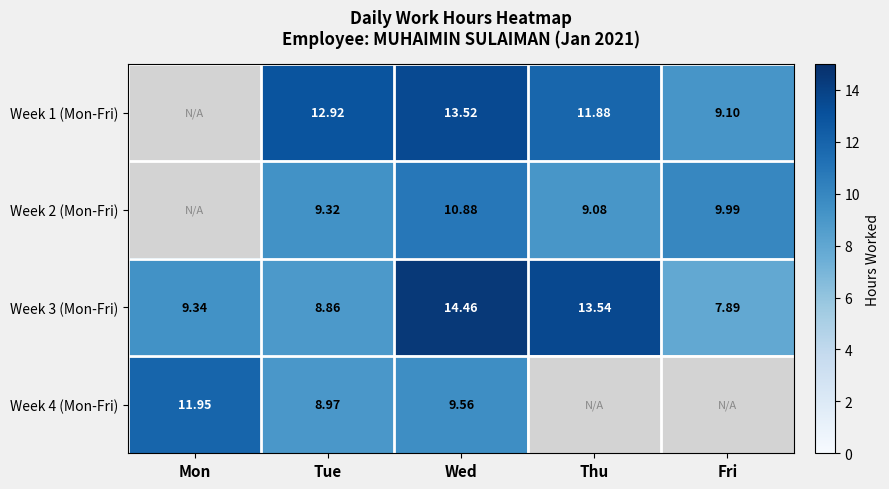

Rank the categories by Week 3 (Mon-Fri) value from highest to lowest.

Wed, Thu, Mon, Tue, Fri